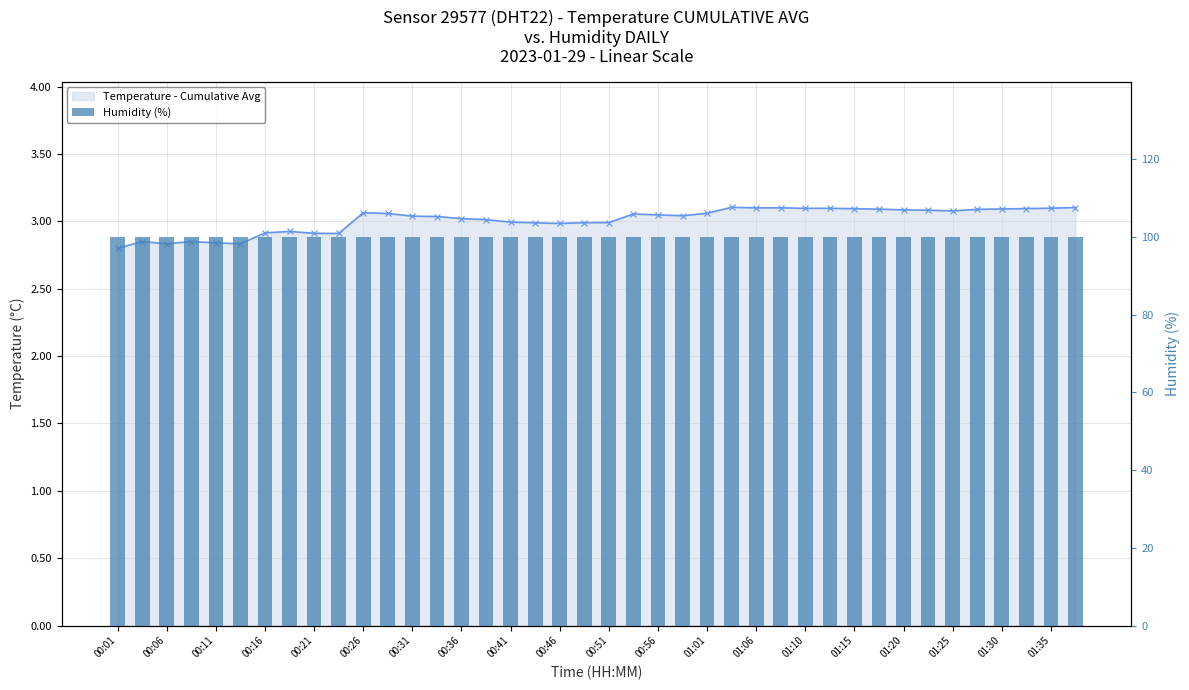

Read the Humidity (%) value at 01:30.

99.9